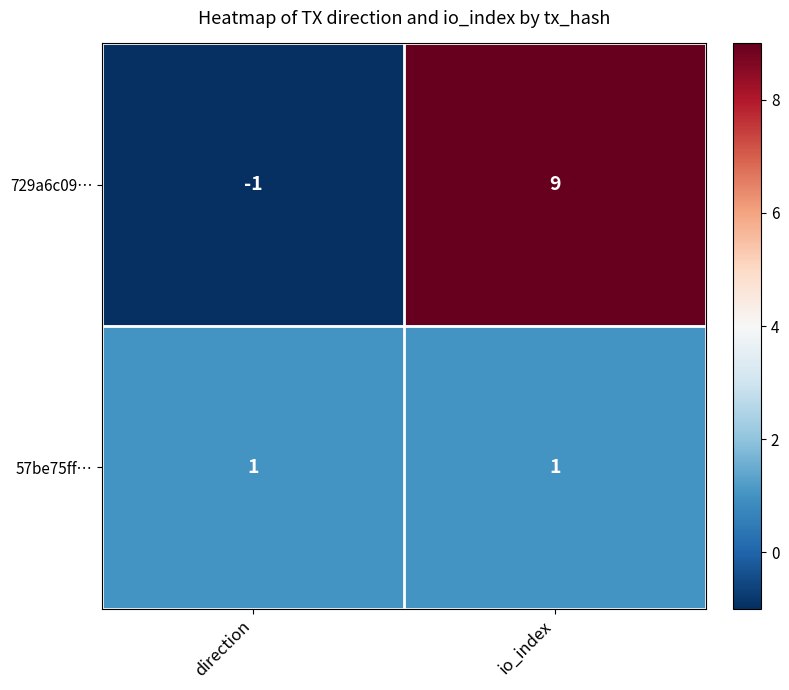

At which category does the chart reach its peak across all series?

io_index